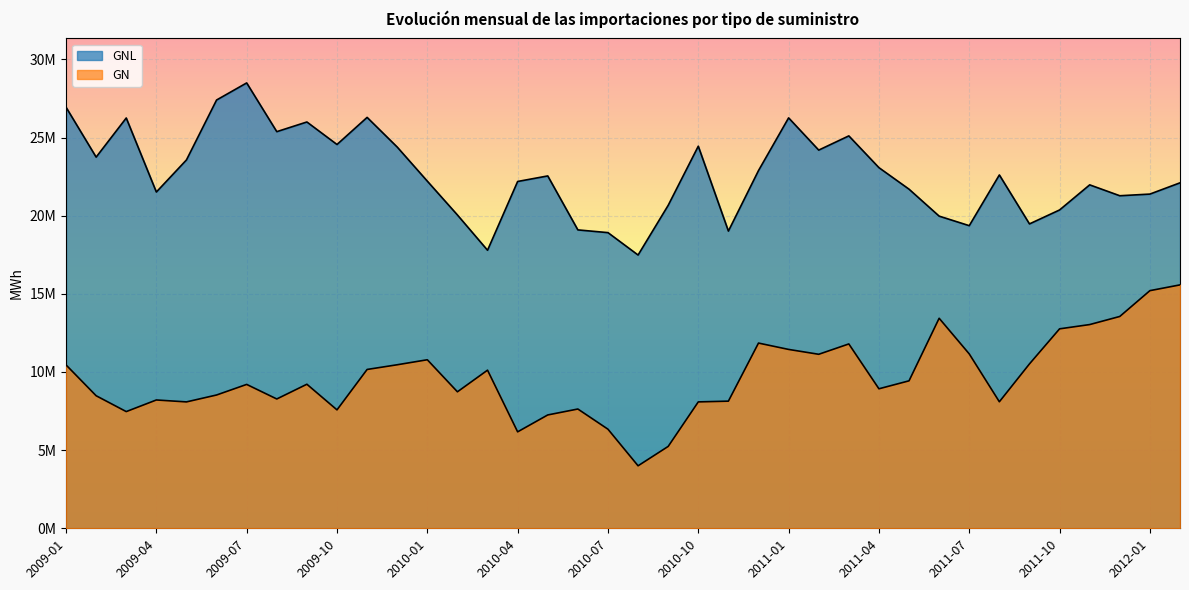

True or false: GN and GNL intersect in this chart.

False